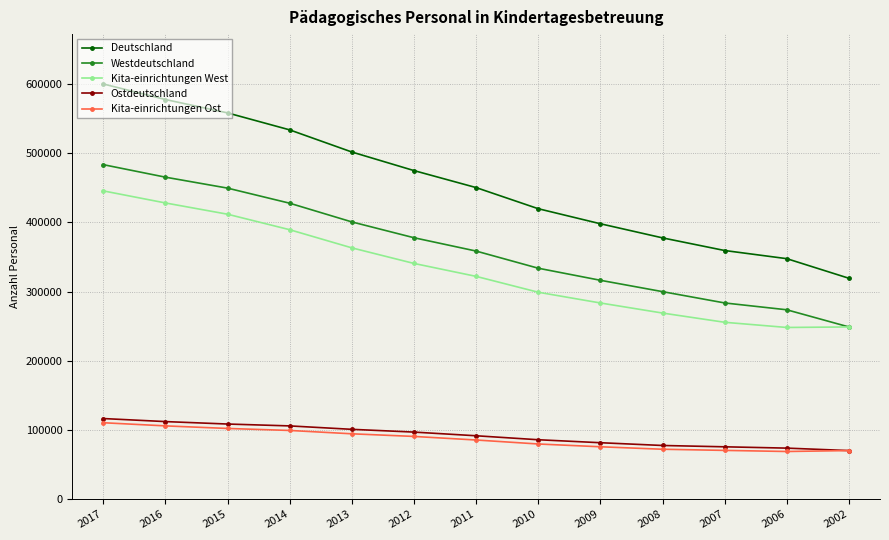

What is the difference between the maximum and minimum values in the Deutschland series?

280821